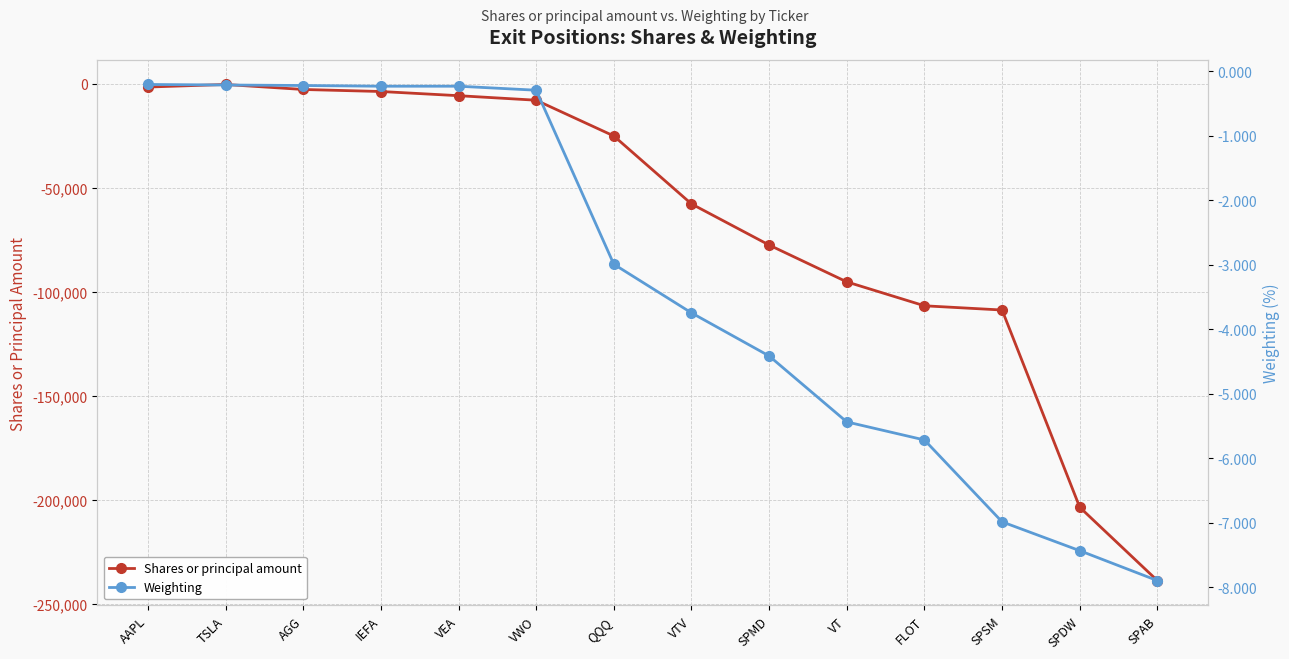

True or false: Weighting and Shares or principal amount cross at least once.

False